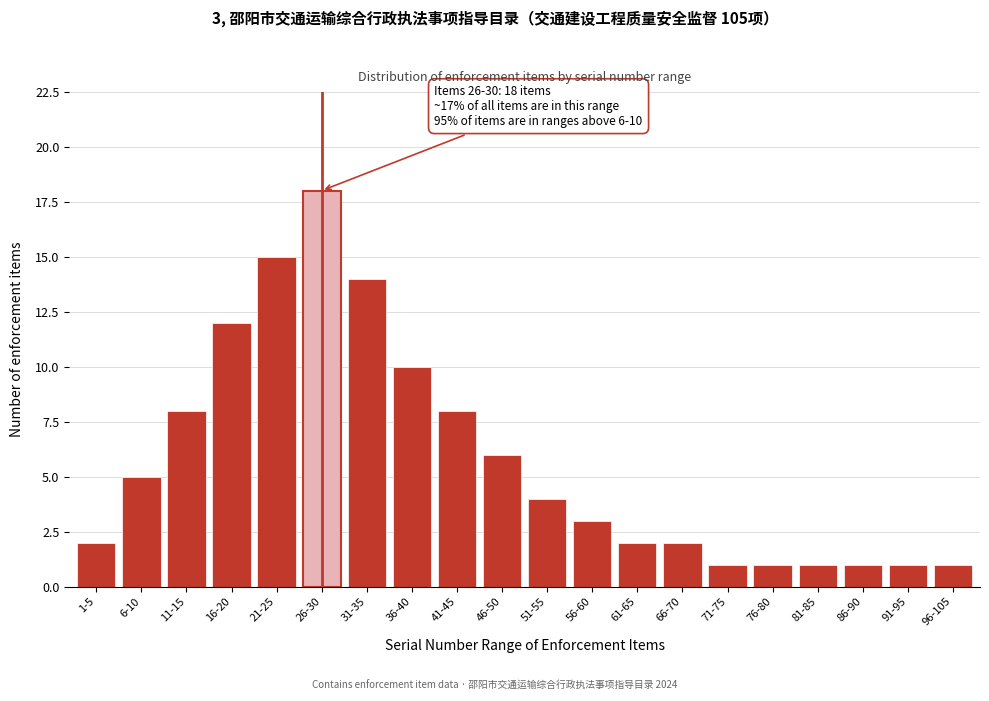

Reading left to right, list all the values displayed in this chart.

2	5	8	12	15	18	14	10	8	6	4	3	2	2	1	1	1	1	1	1